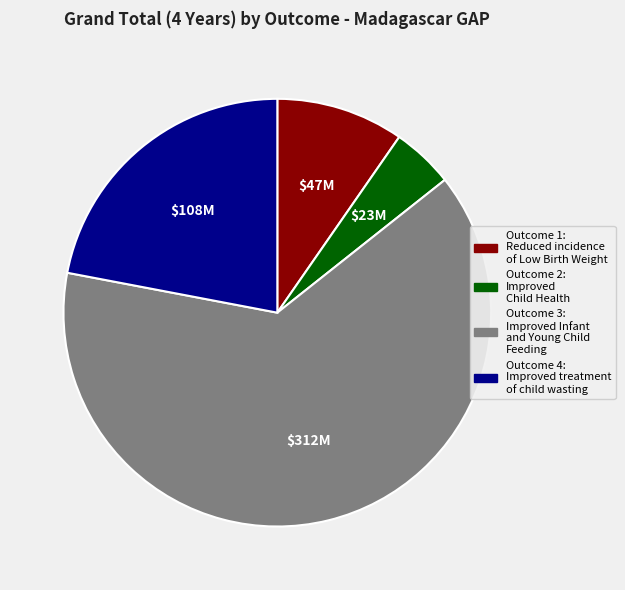

What is the smallest slice in the pie chart?

Outcome 2: Improved Child Health